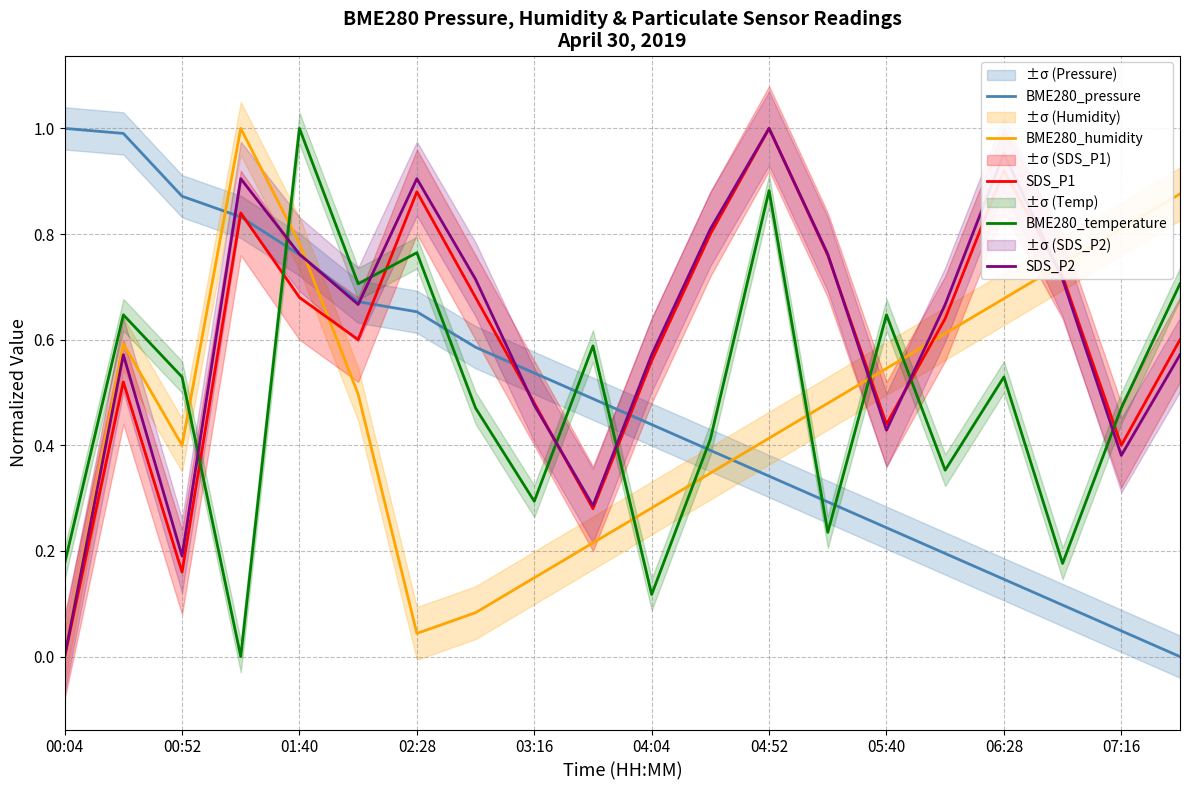

True or false: BME280_pressure has a value of 0.6 at 04:52.

False